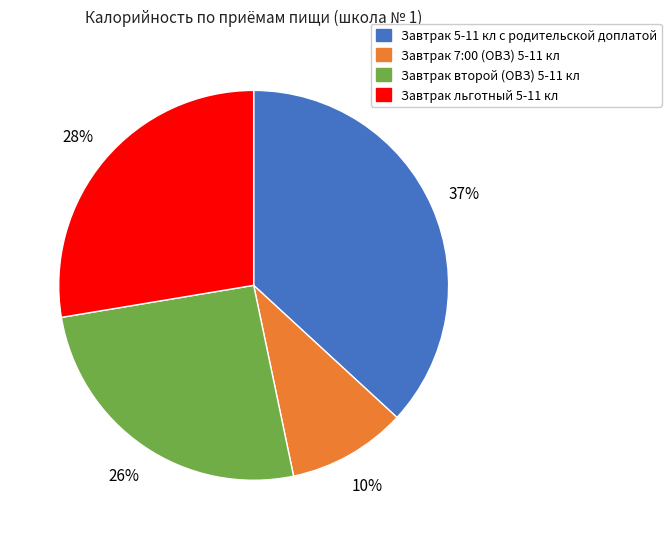

True or false: Завтрак 5-11 кл с родительской доплатой accounts for 37% of the total.

True